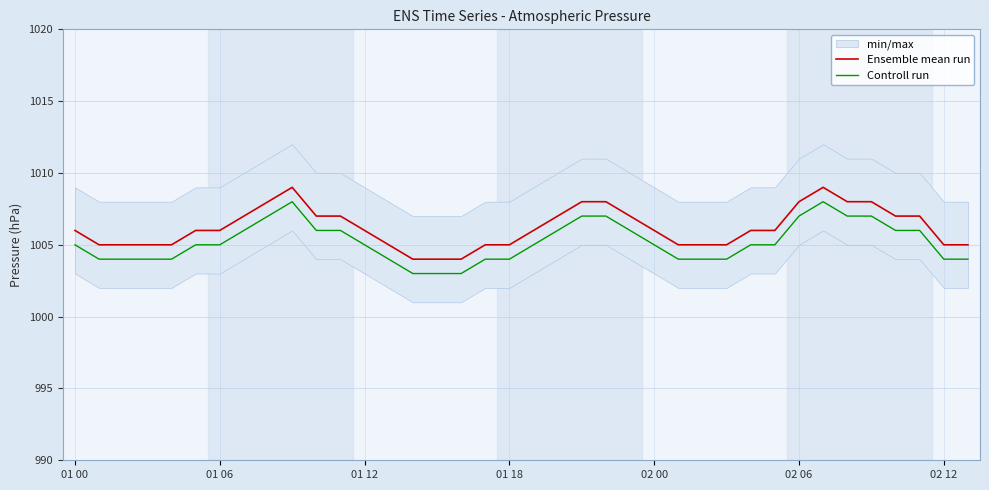

The Ensemble mean run series shows 1004 at 14. True or false?

True